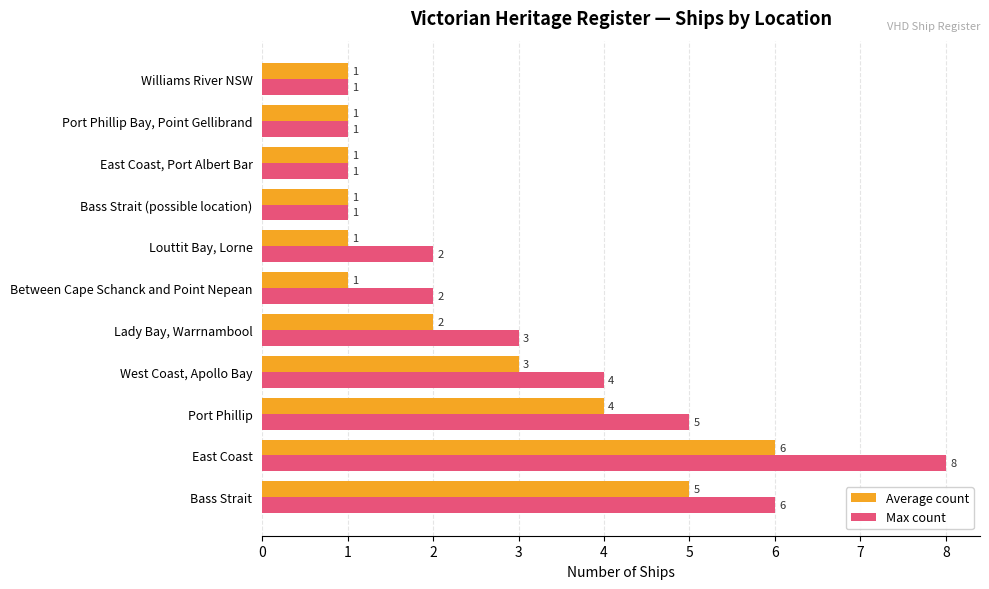

Which series has the largest total across all categories?

Max count